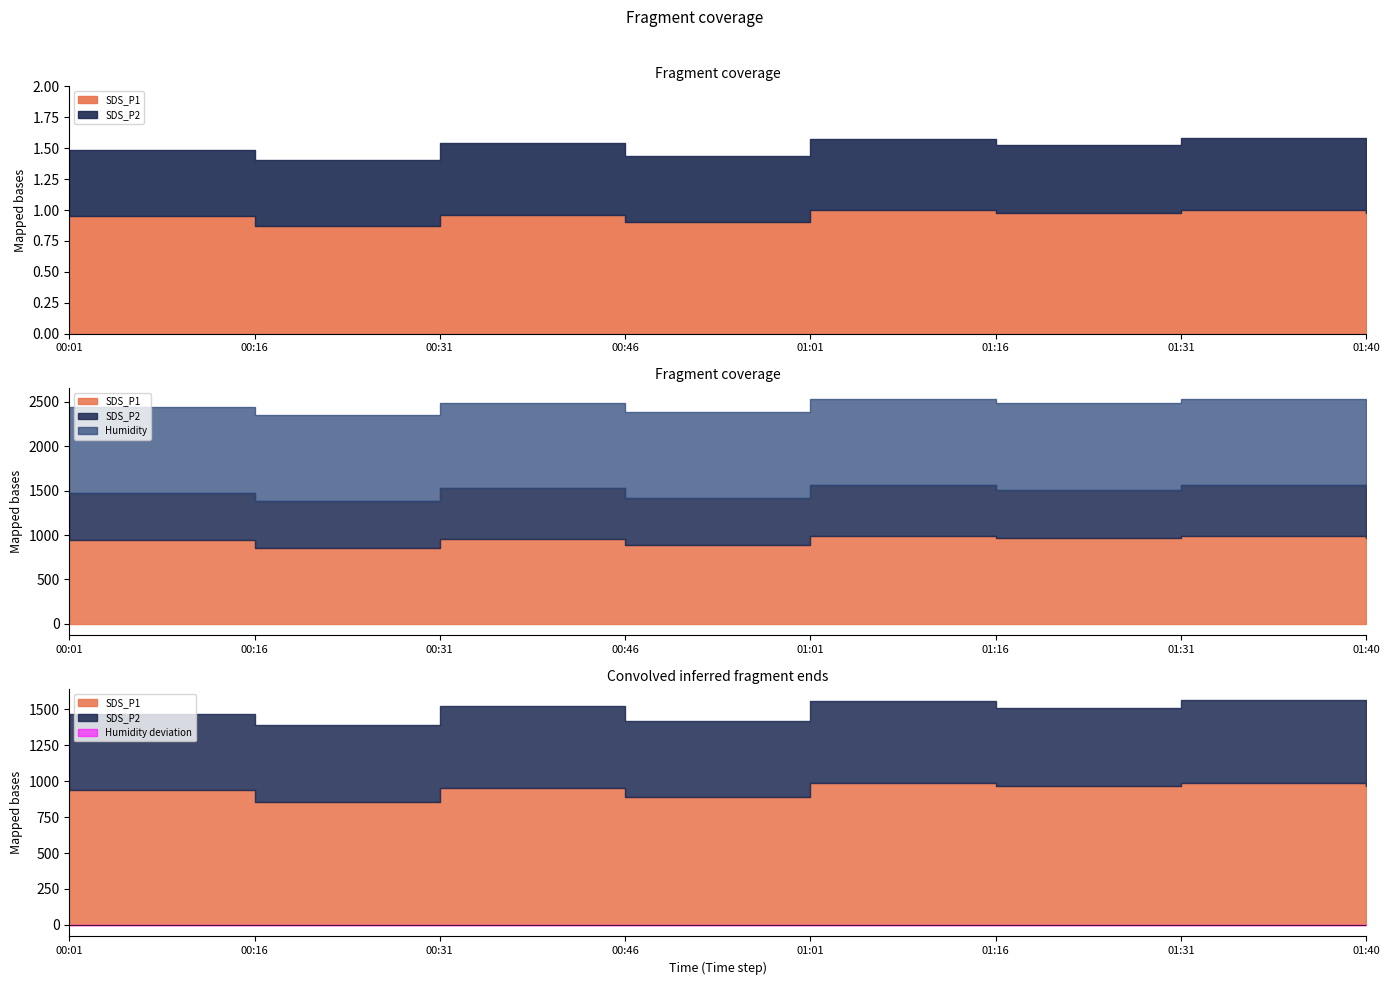

How many distinct data groups are displayed?

4